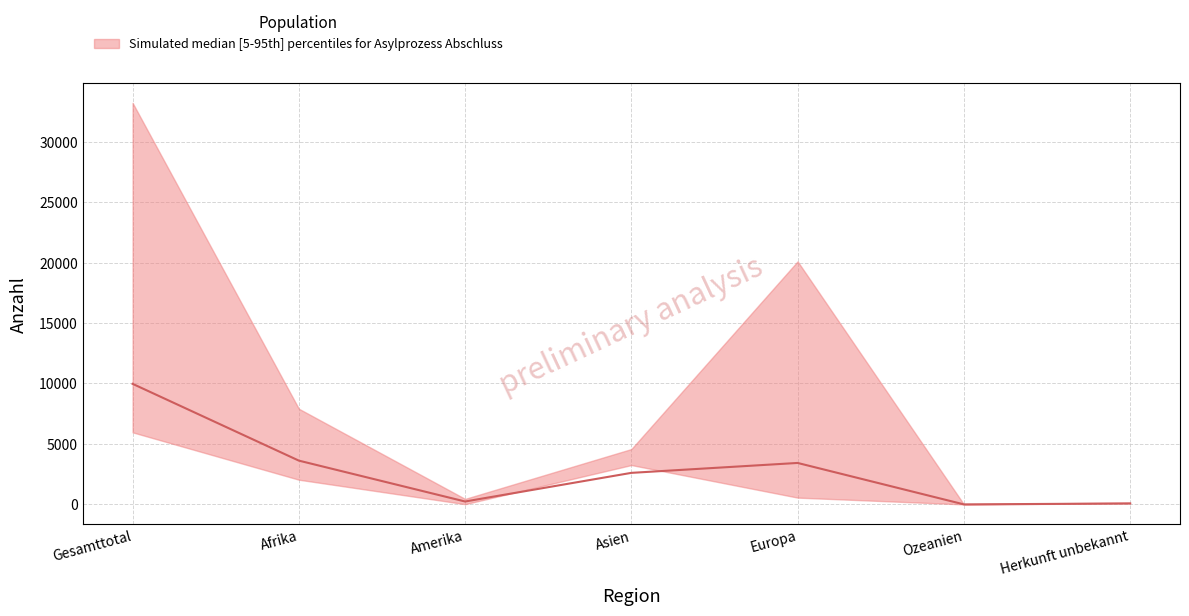

At which label is the value closest to 4986?

Afrika